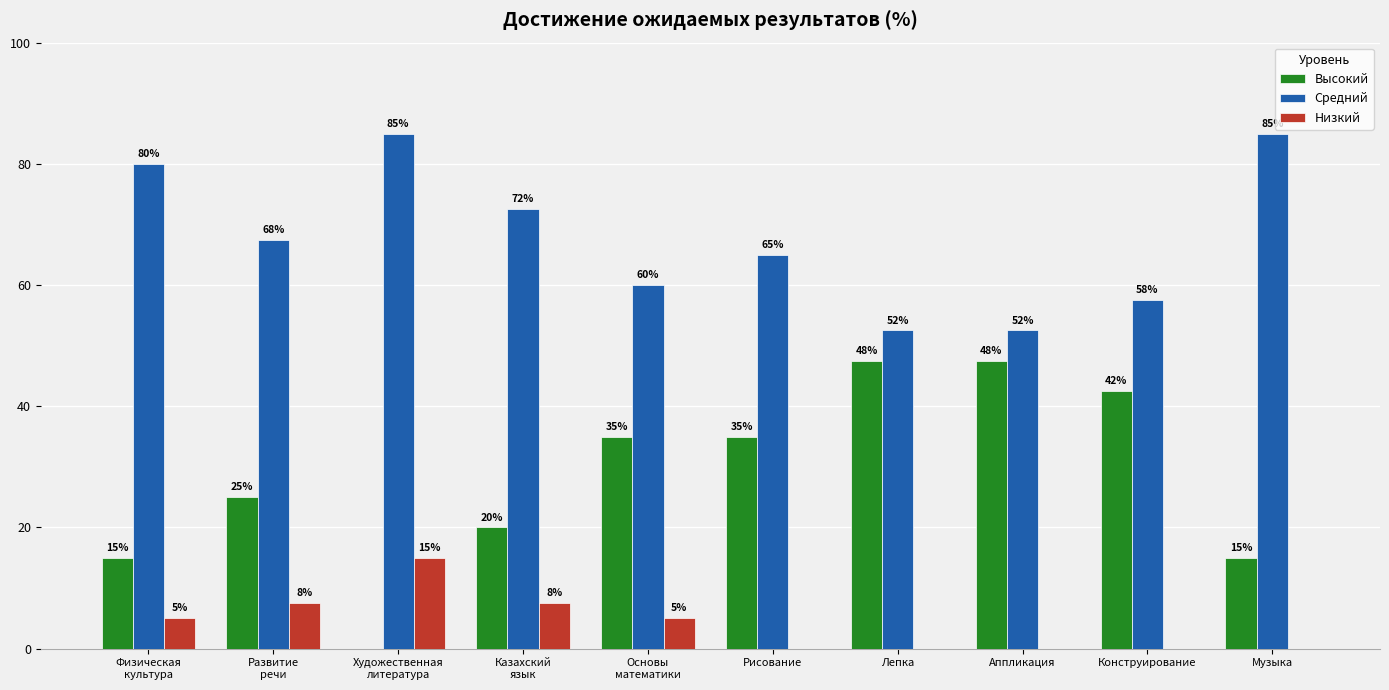

Which series has the largest total across all categories?

Средний